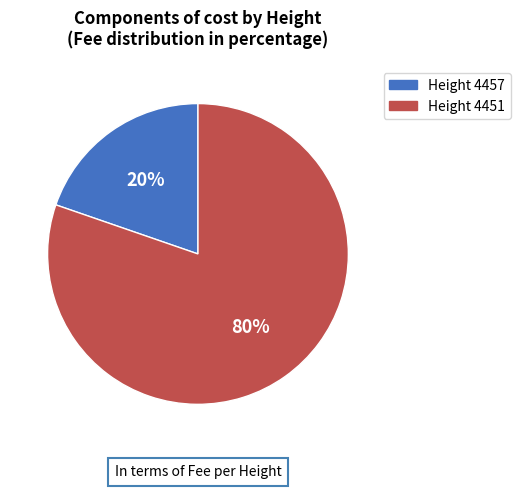

To the nearest percent, what is the average slice percentage?

50%